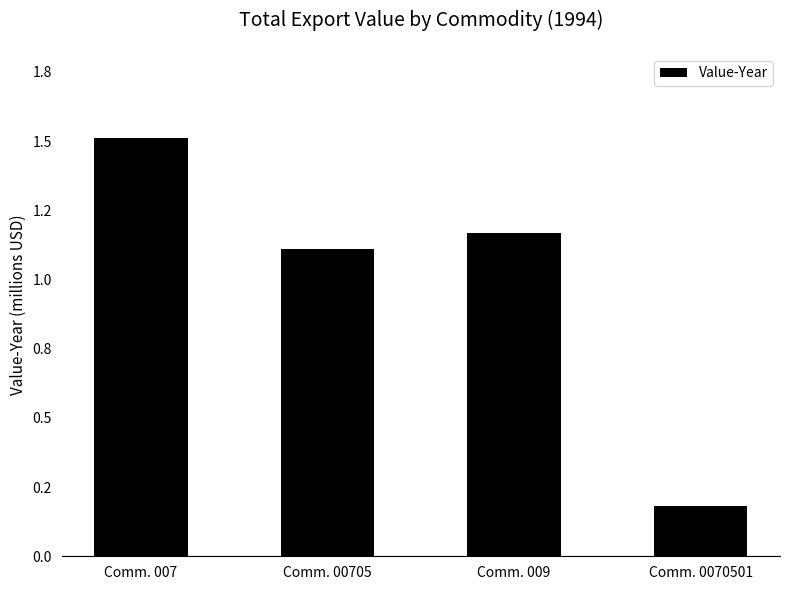

Are the bars horizontal?

No